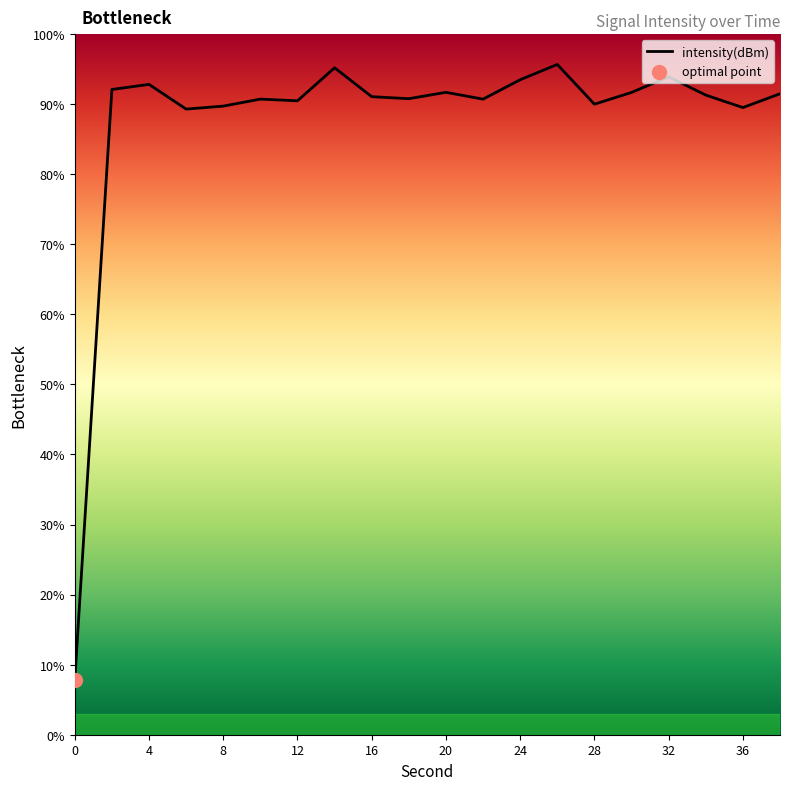

What is the ratio of the value at 14 to the value at 4?

1.0